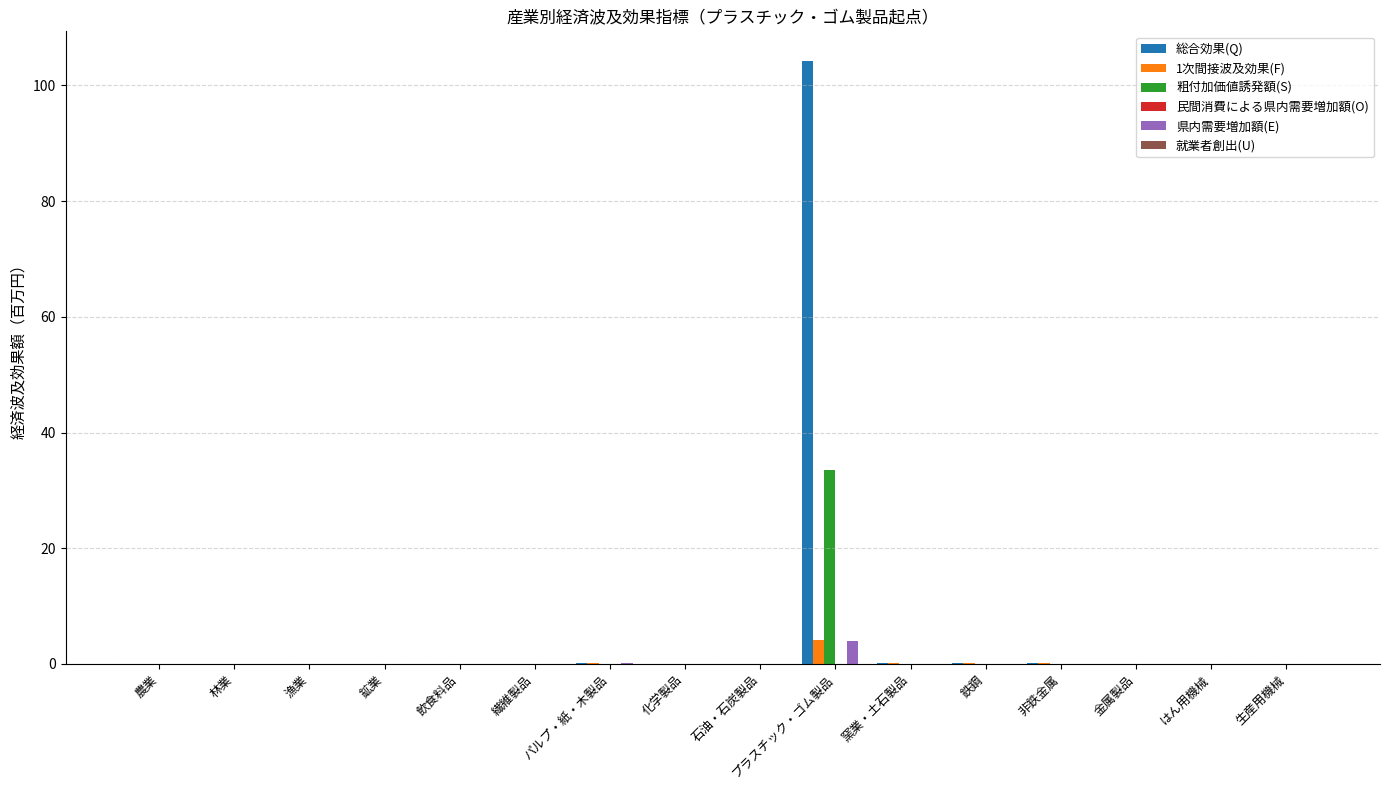

Which label corresponds to the largest value in the chart?

プラスチック・ゴム製品